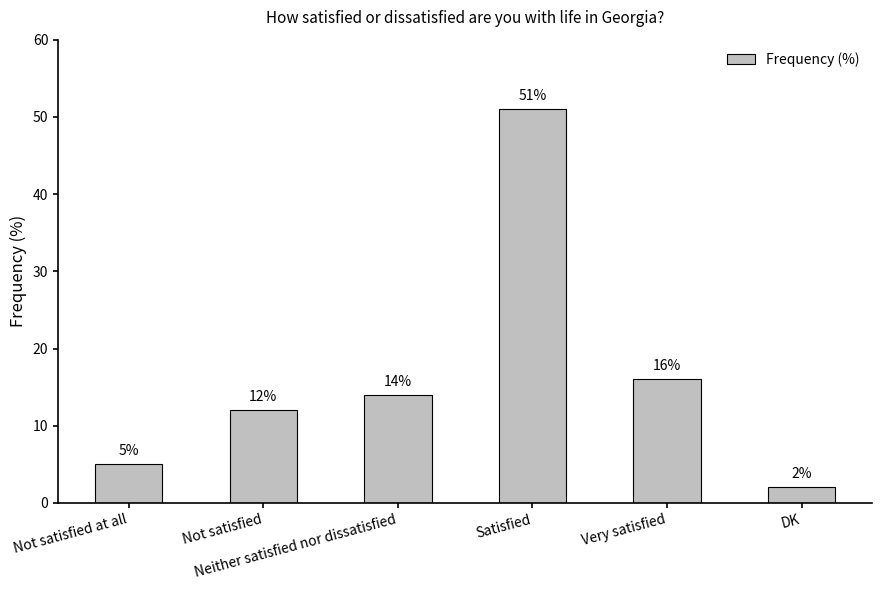

What is the sum of all values?

100